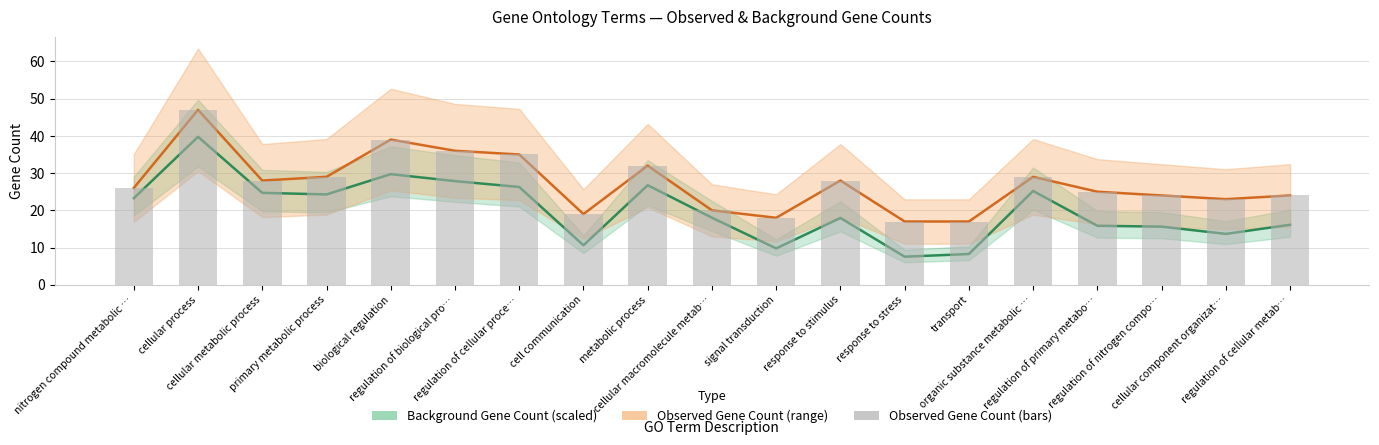

At which label does the data first exceed 26?

cellular process